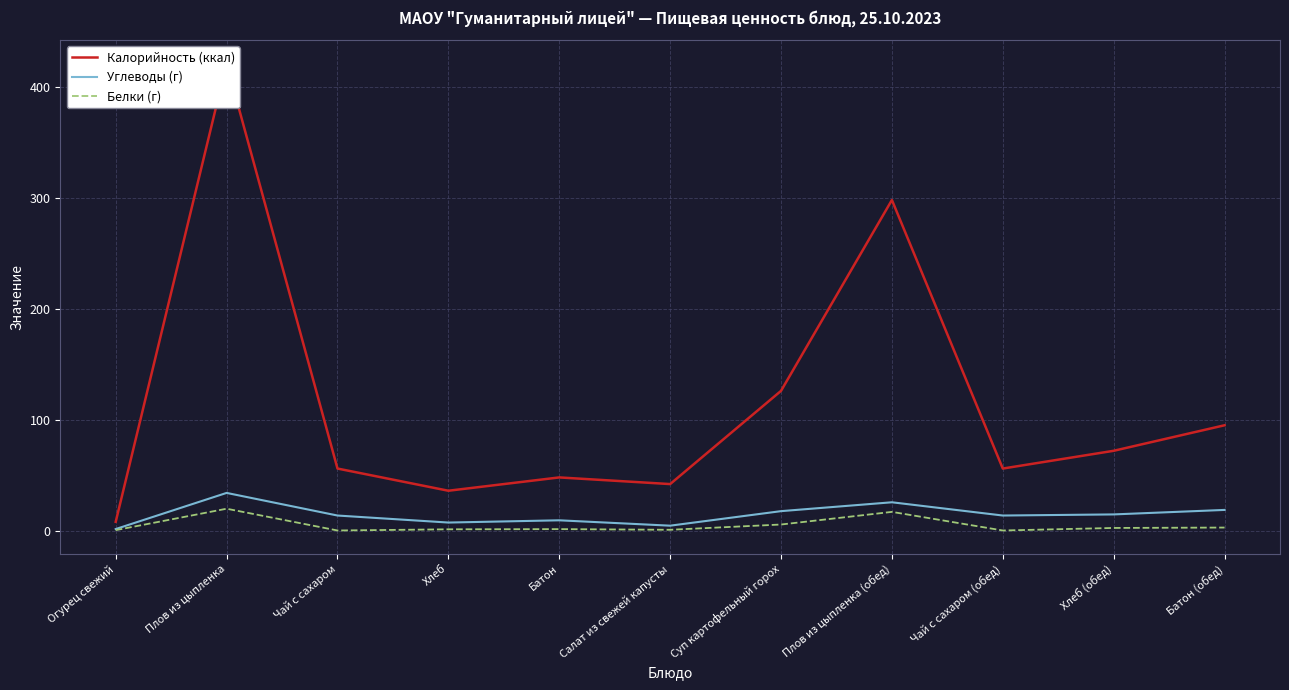

Is this an area chart (filled region under the line)?

No